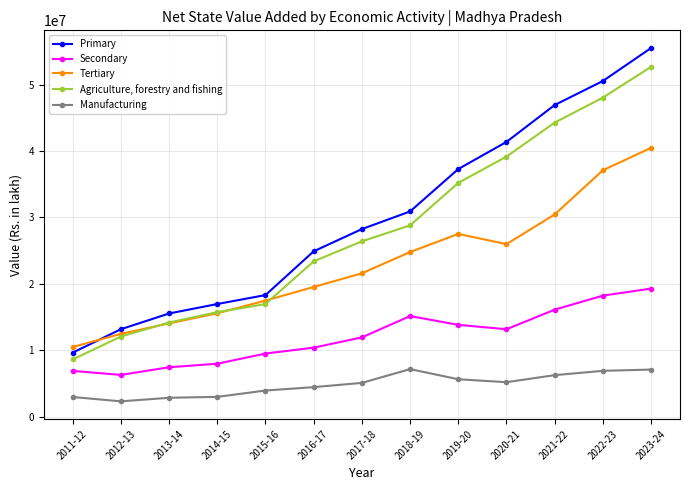

What is the label of the 1st point from the left?

2011-12